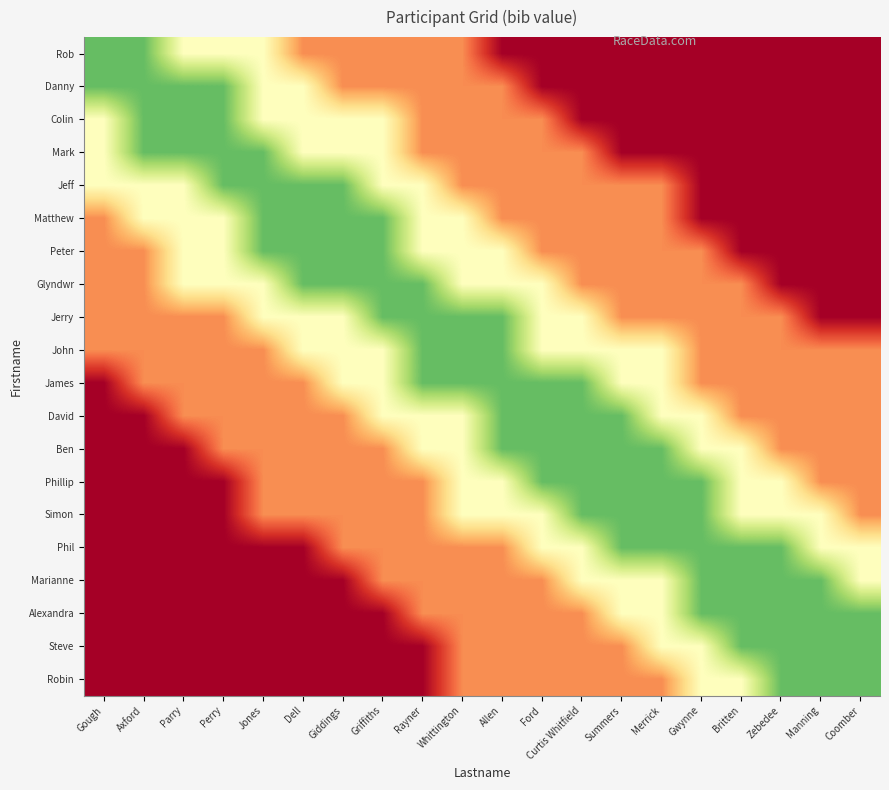

Which series changed the most between Giddings and Curtis Whitfield?

Jeff